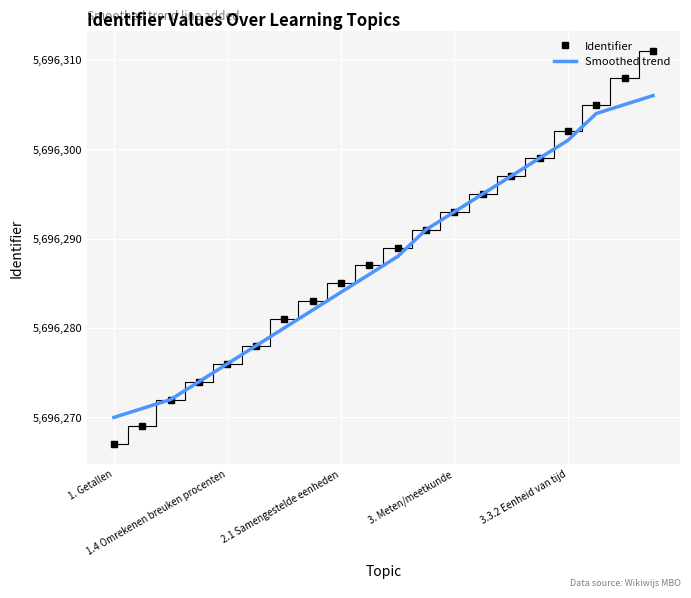

What is the maximum value for Smoothed trend?

5696306